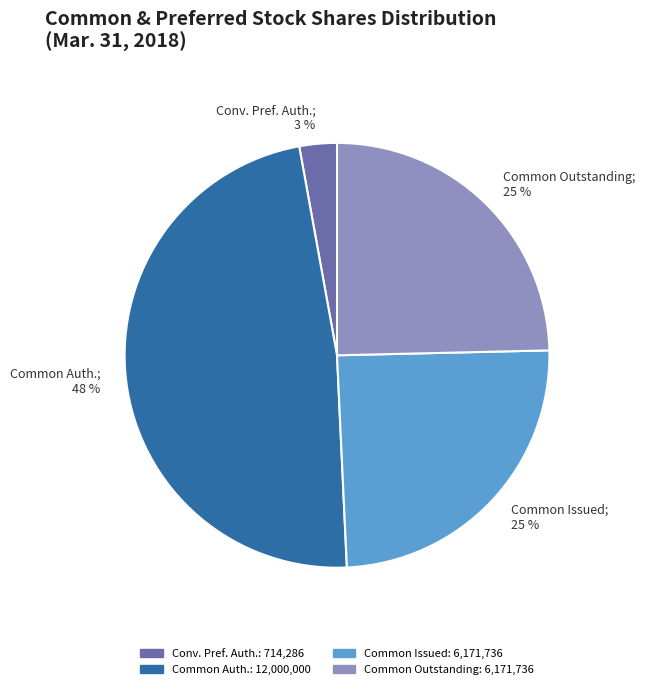

Is there any slice that represents more than half of the pie?

No